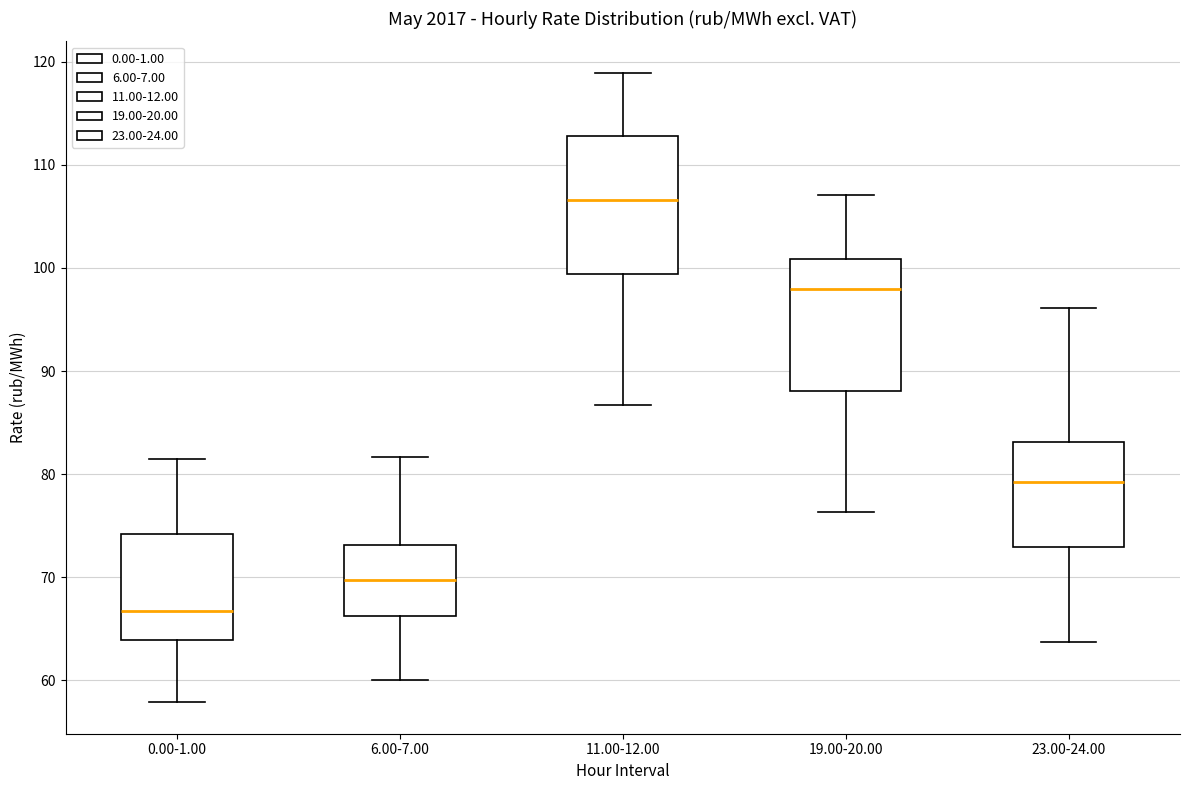

Which box's median line is the highest?

11.00-12.00